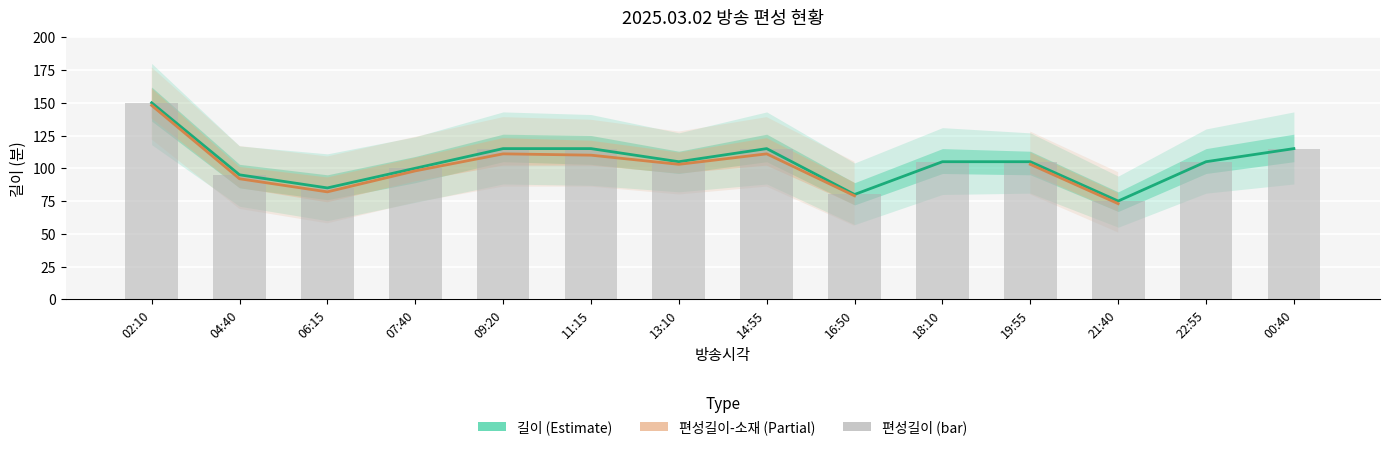

What is the difference between the 편성길이-소재 (Partial) values at 09:20 and 02:10?

37.0